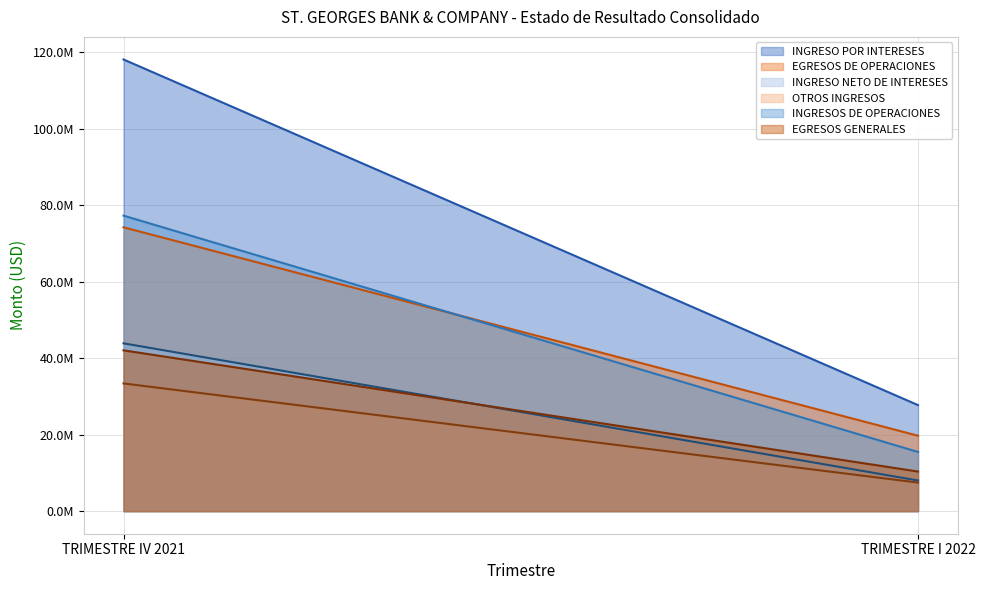

At which category is the sum across all series the highest?

TRIMESTRE IV 2021